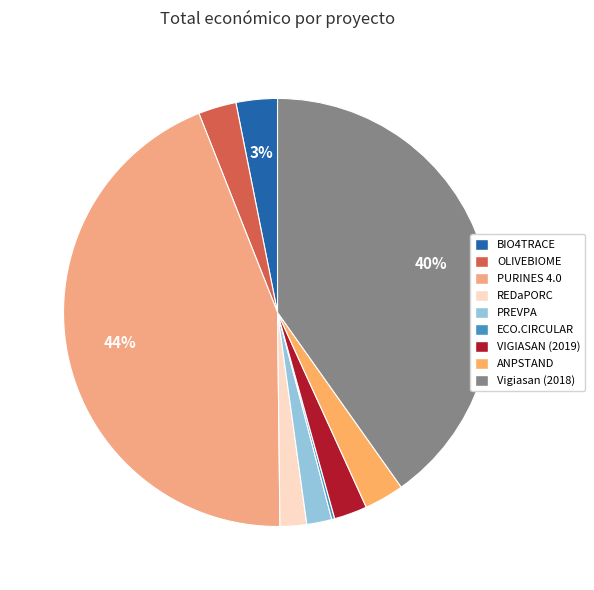

How many segments does this pie chart have?

9